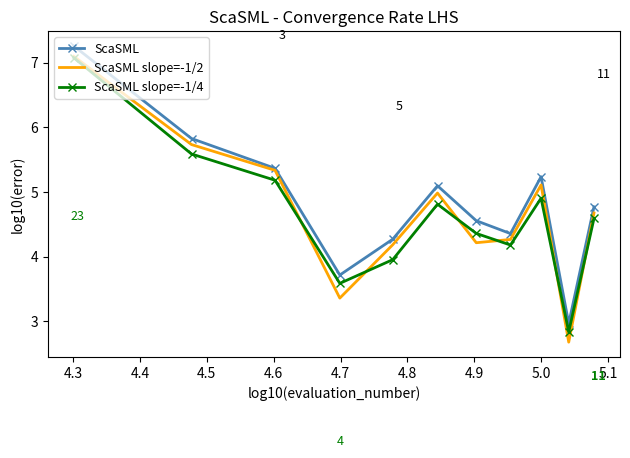

Which series has the widest spread of values?

ScaSML slope=-1/2